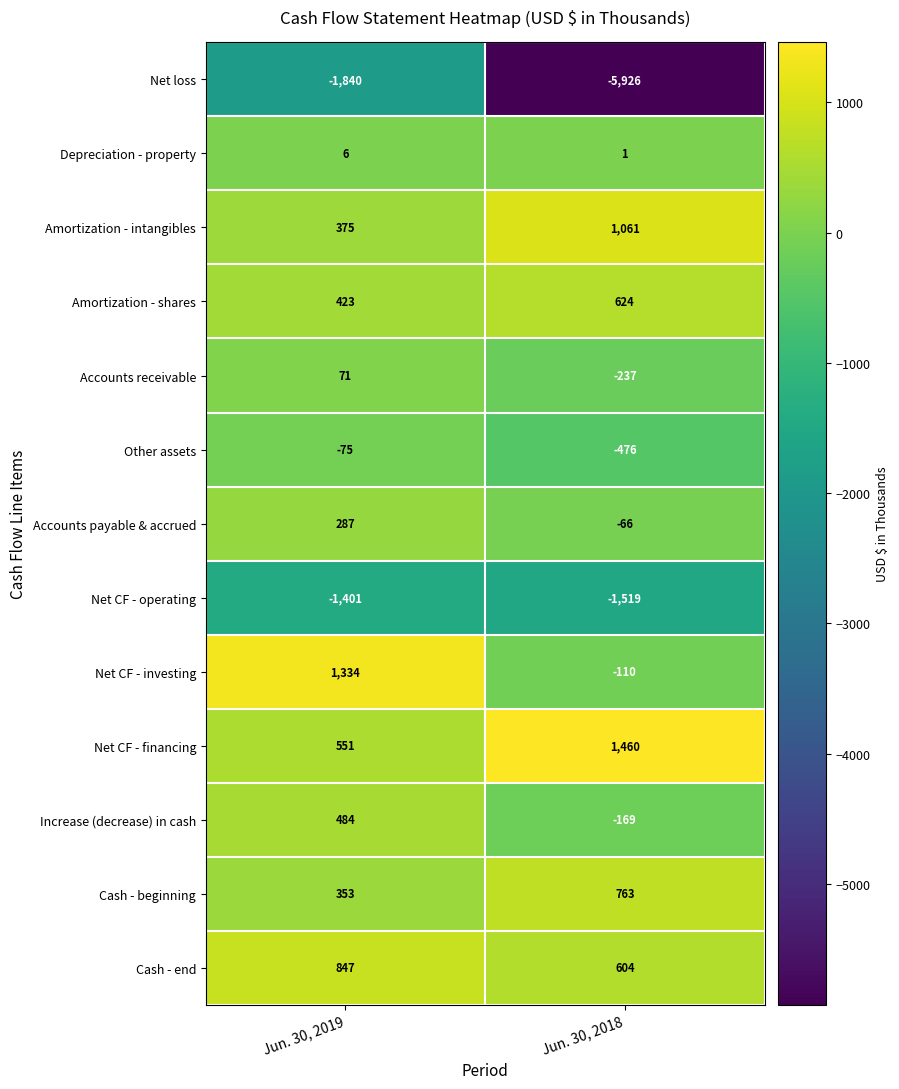

Which series has the largest total across all categories?

Net CF - financing